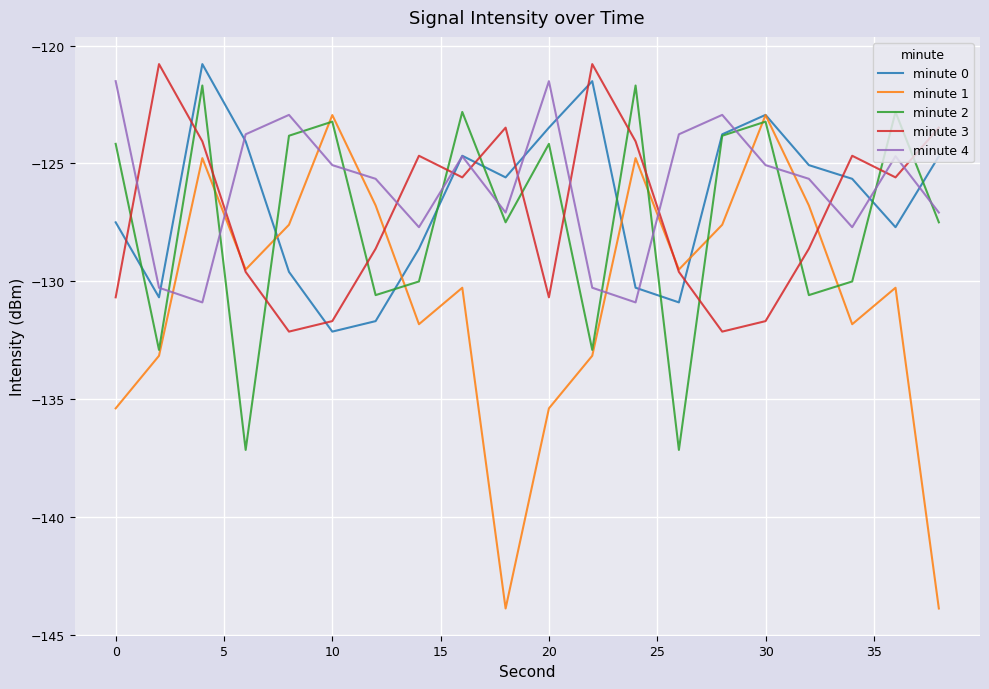

What is the difference between the second highest and minimum values in the minute 0 series?

10.6